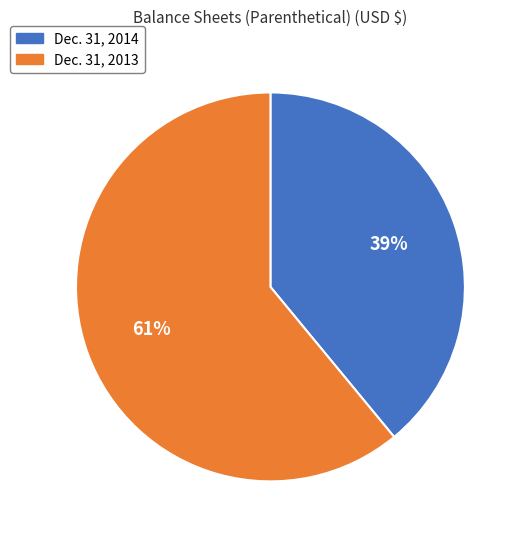

Does Dec. 31, 2014 represent more than half of the total?

No